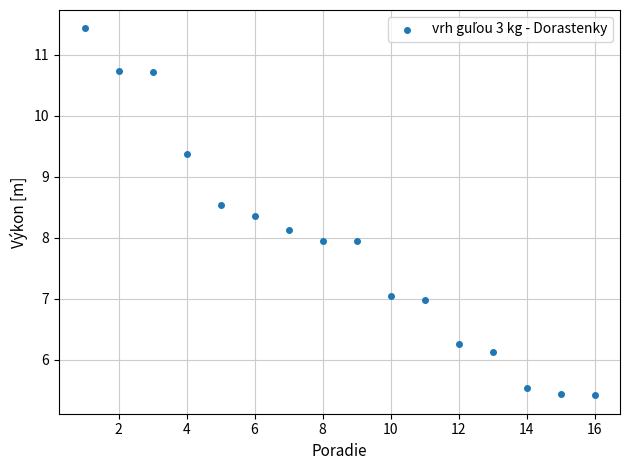

What is the range of Y values (max minus min)?

6.0